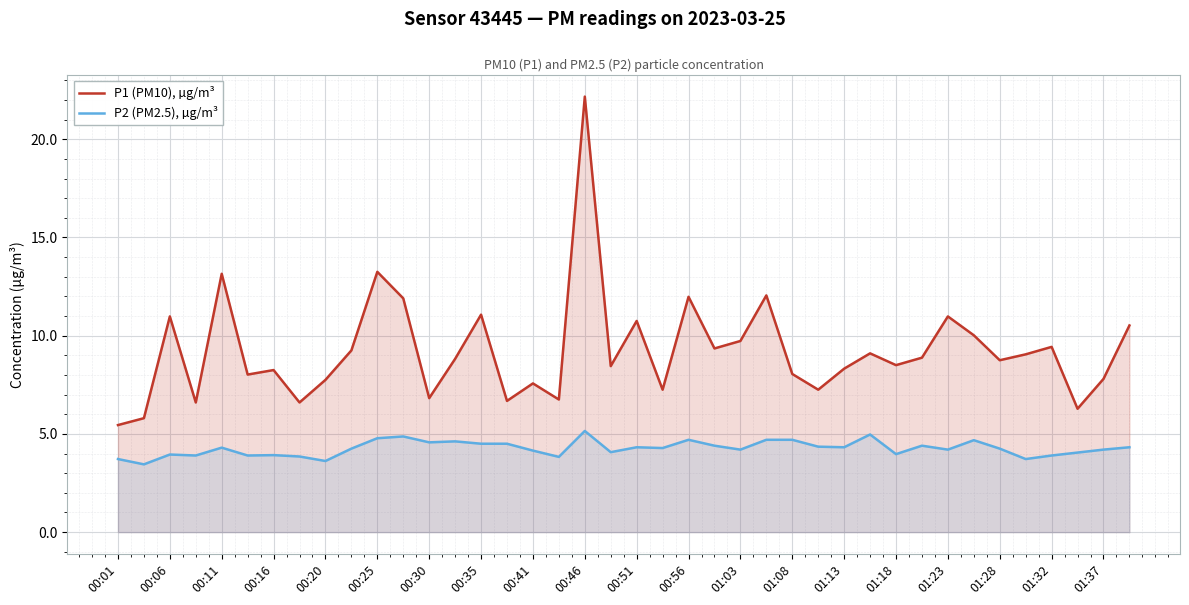

At 00:25, list the series in order from largest to smallest.

P1 (PM10), µg/m³, P2 (PM2.5), µg/m³